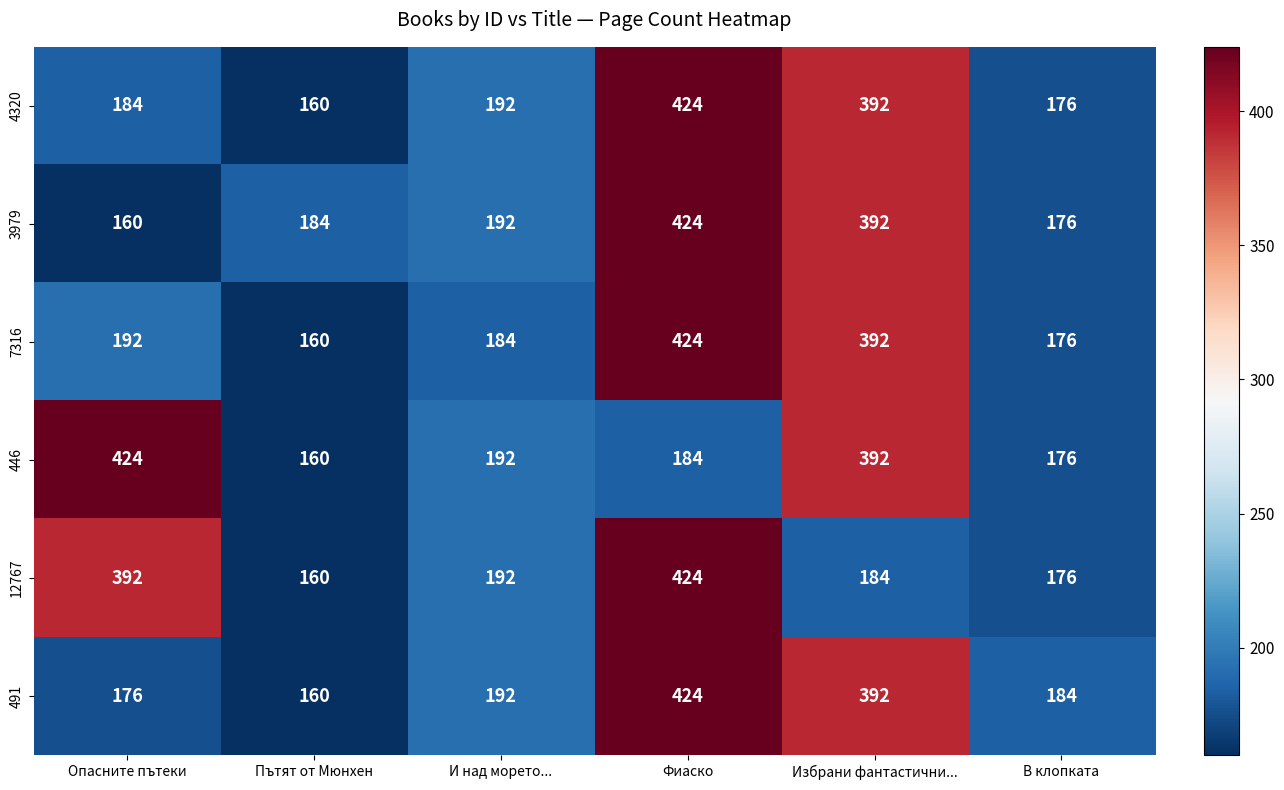

Is it true that 491 equals 160 at Пътят от Мюнхен?

True